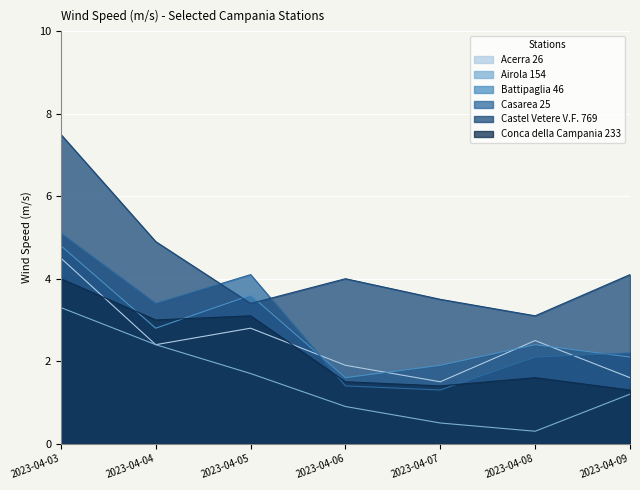

Reading left to right, what are all the values shown in this chart?

Acerra 26: 4.5	2.4	2.8	1.9	1.5	2.5	1.6
Airola 154: 3.3	2.4	1.7	0.9	0.5	0.3	1.2
Battipaglia 46: 4.8	2.8	3.6	1.6	1.9	2.4	2.1
Casarea 25: 5.1	3.4	4.1	1.4	1.3	2.1	2.2
Castel Vetere V.F. 769: 7.5	4.9	3.4	4.0	3.5	3.1	4.1
Conca della Campania 233: 4.0	3.0	3.1	1.5	1.4	1.6	1.3